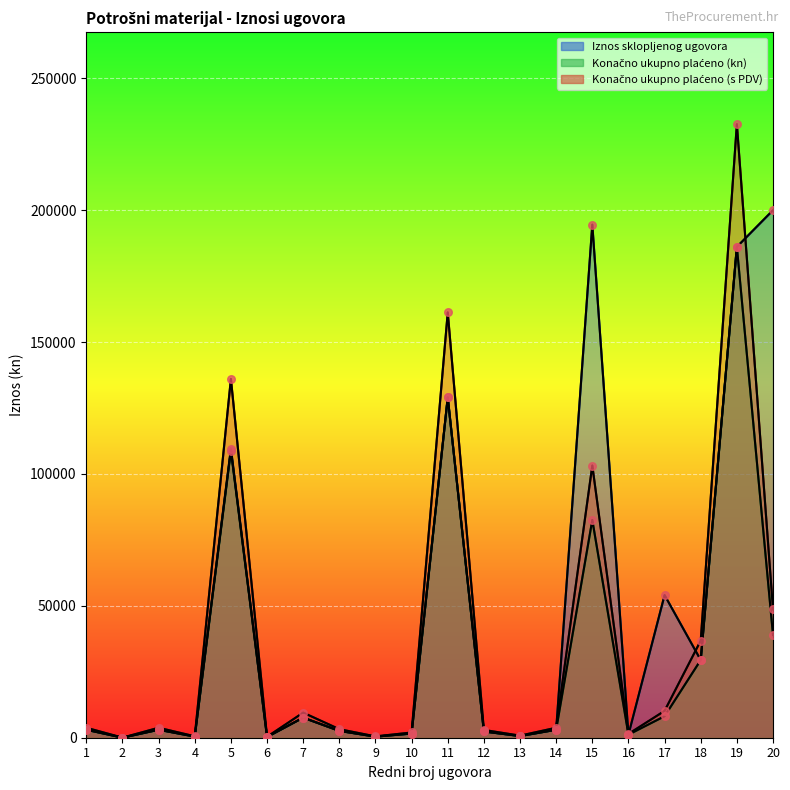

Which series contains the highest Y value?

Konačno ukupno plaćeno (s PDV)